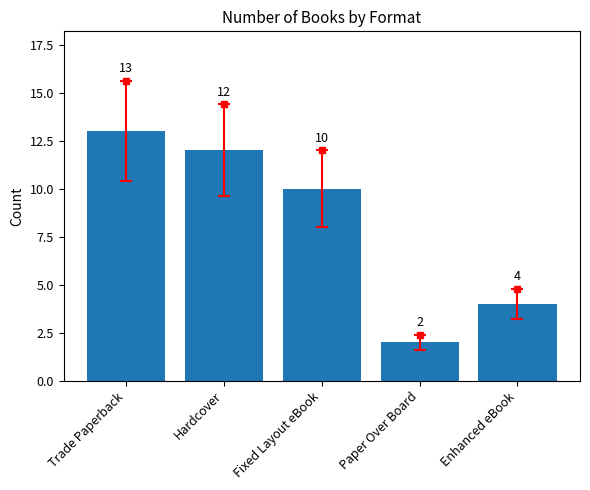

What is the sum of all values?

41